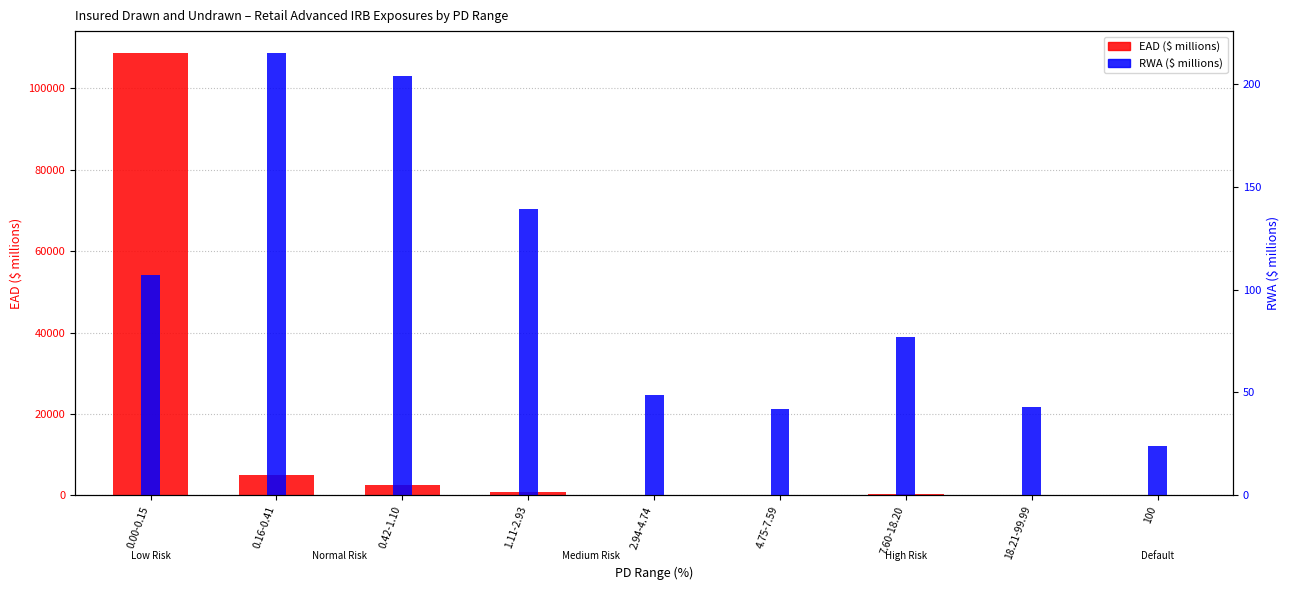

Is the value of RWA ($ millions) at 2.94-4.74 greater than the value of EAD ($ millions) at 0.00-0.15?

No